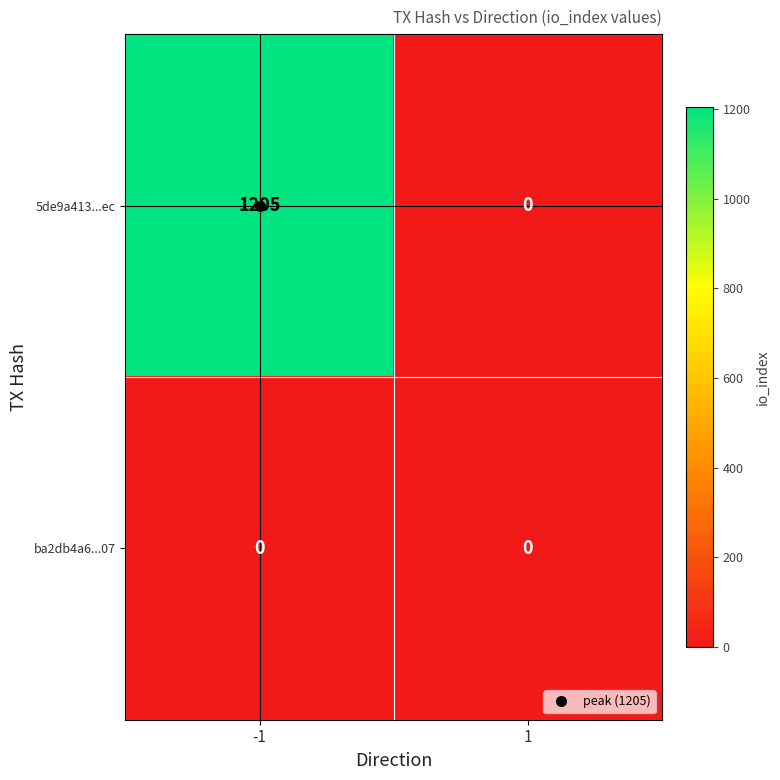

List the series in order of their overall mean, lowest first.

ba2db4a6...07, 5de9a413...ec